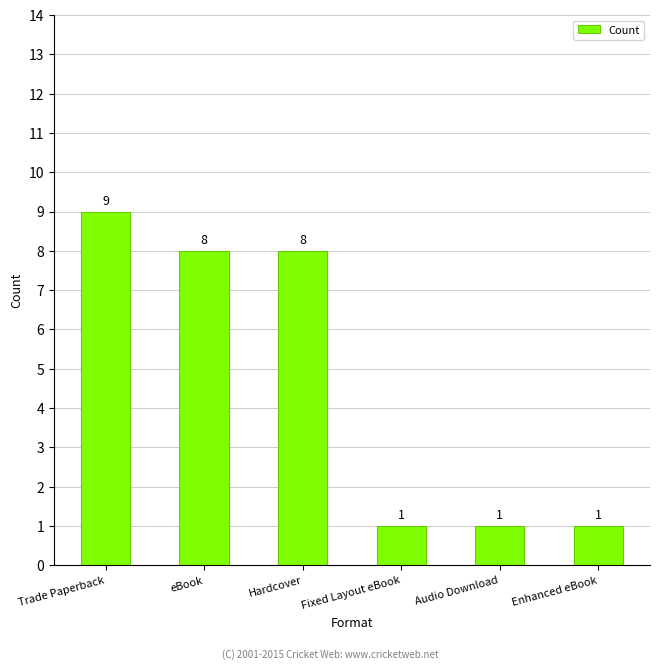

True or false: the data shows 4 at Trade Paperback.

False